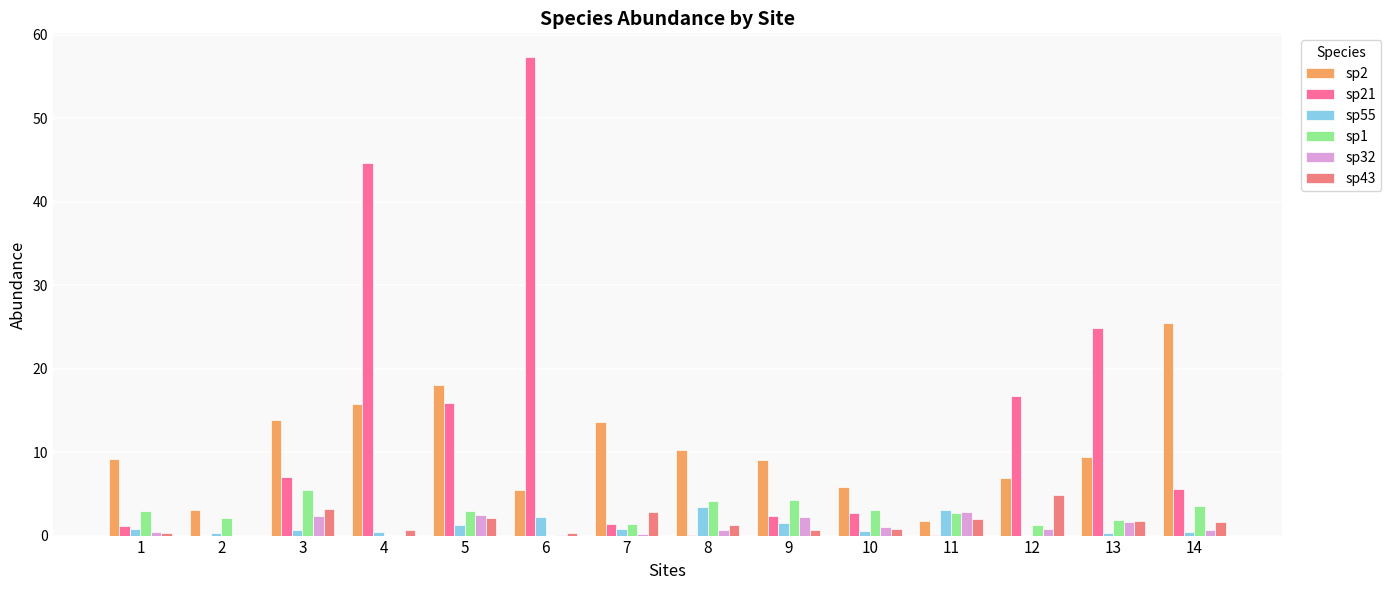

The sp21 series shows 2.0 at 7. True or false?

False